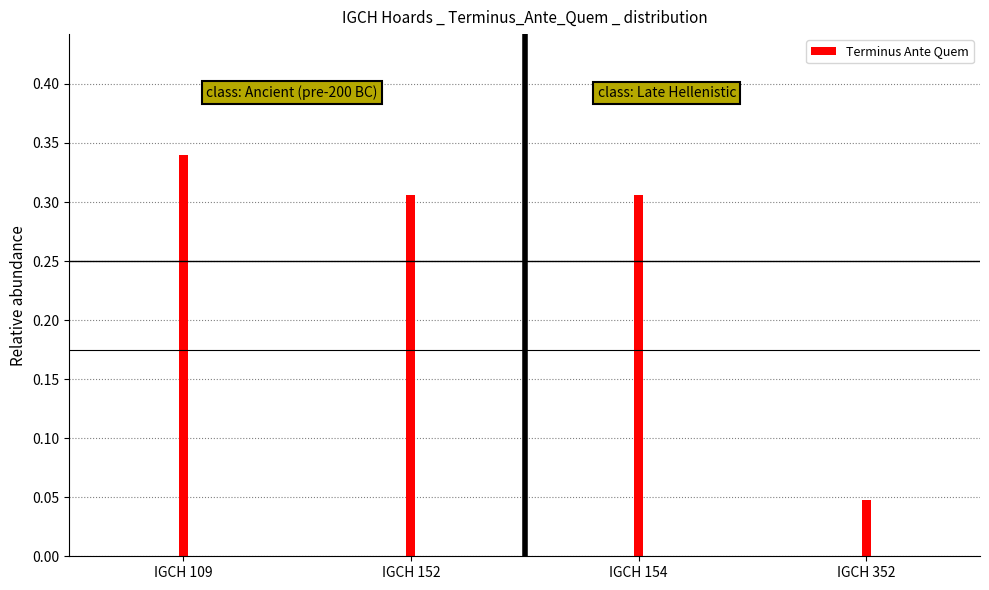

Which category has the highest value across all series?

IGCH 109